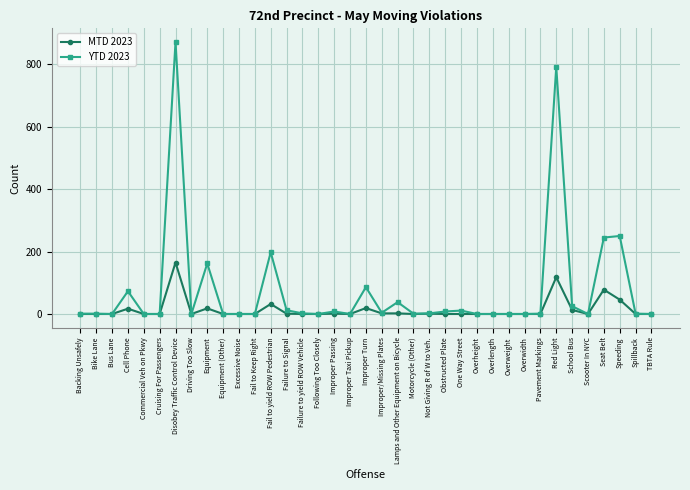

How many series are shown in this chart?

2